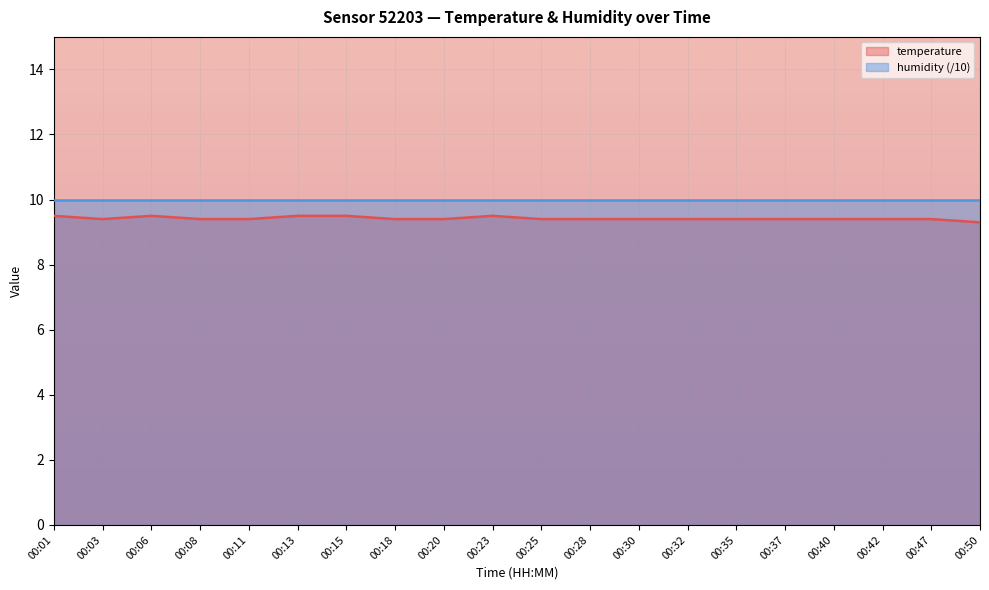

Count the number of categories in the chart.

20